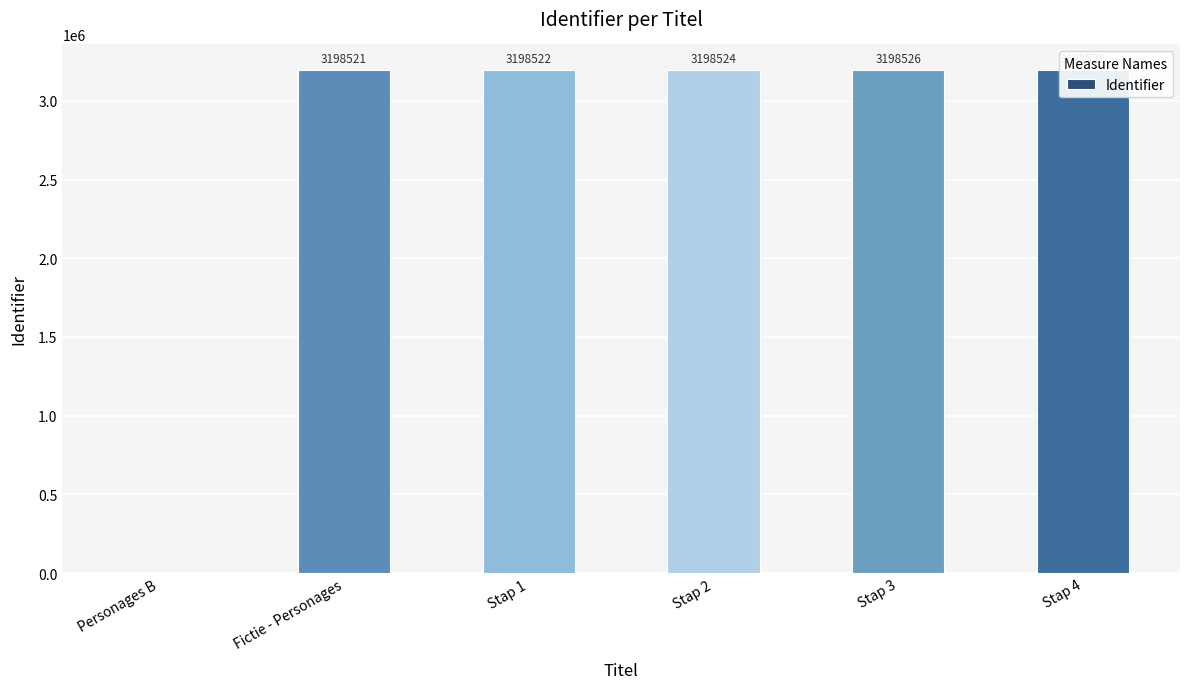

Reading right to left, transcribe all the data shown in this chart.

3198528	3198526	3198524	3198522	3198521	0